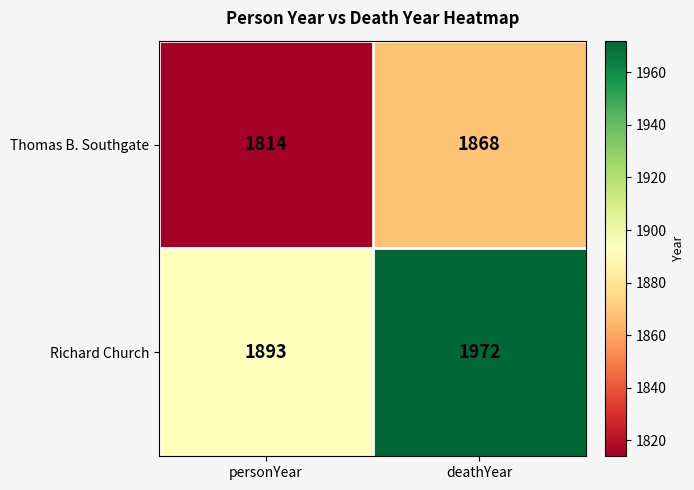

Reading right to left, what are all the values shown in this chart?

Thomas B. Southgate: deathYear=1868	personYear=1814
Richard Church: deathYear=1972	personYear=1893